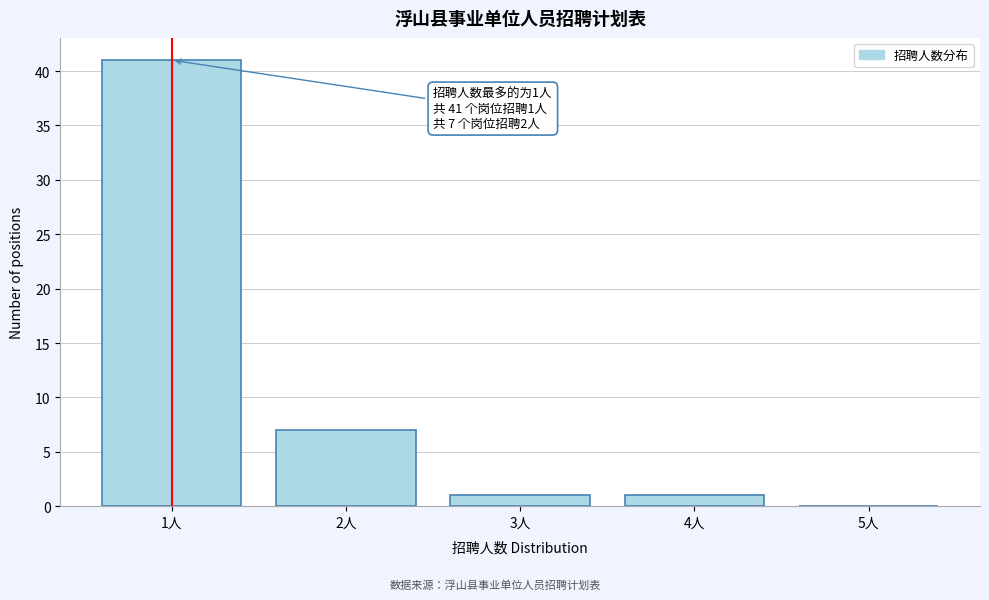

Over which range of the x-axis is the bar tallest?

0.5 to 1.5